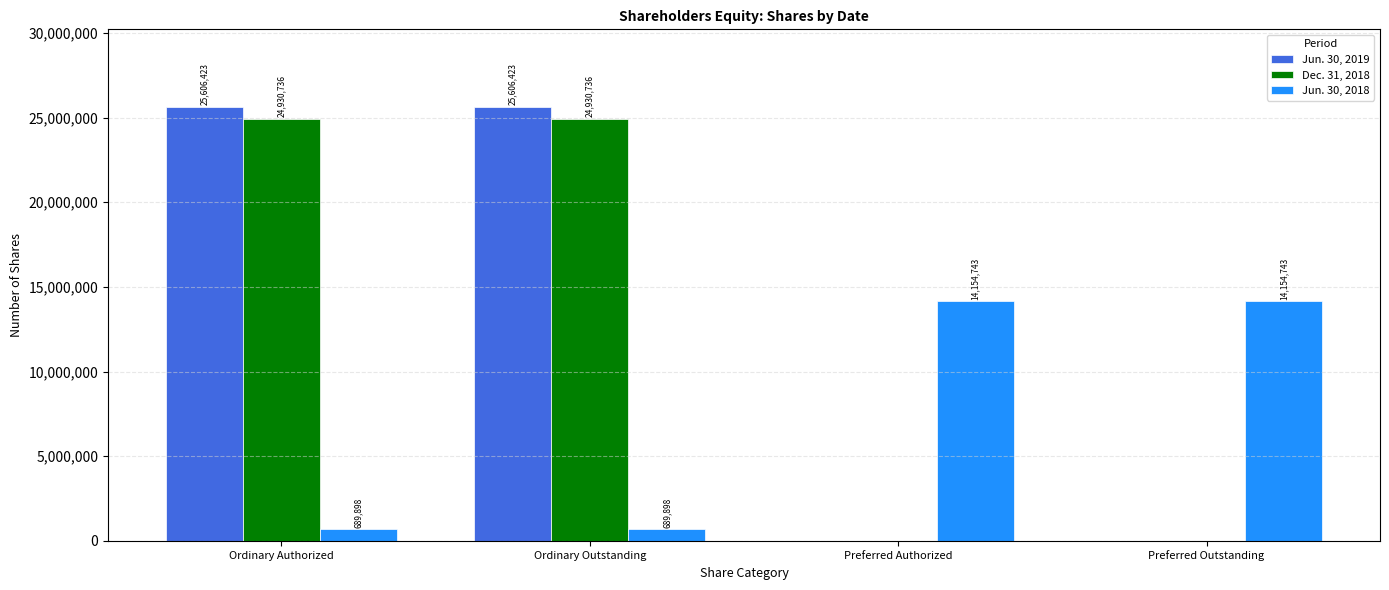

Read the Jun. 30, 2019 value at Ordinary Authorized, to the nearest 50.

25606400